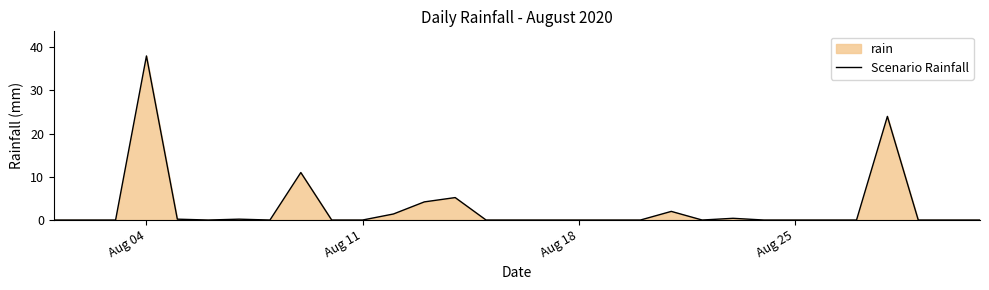

Which label corresponds to the largest value in the chart?

Aug 04